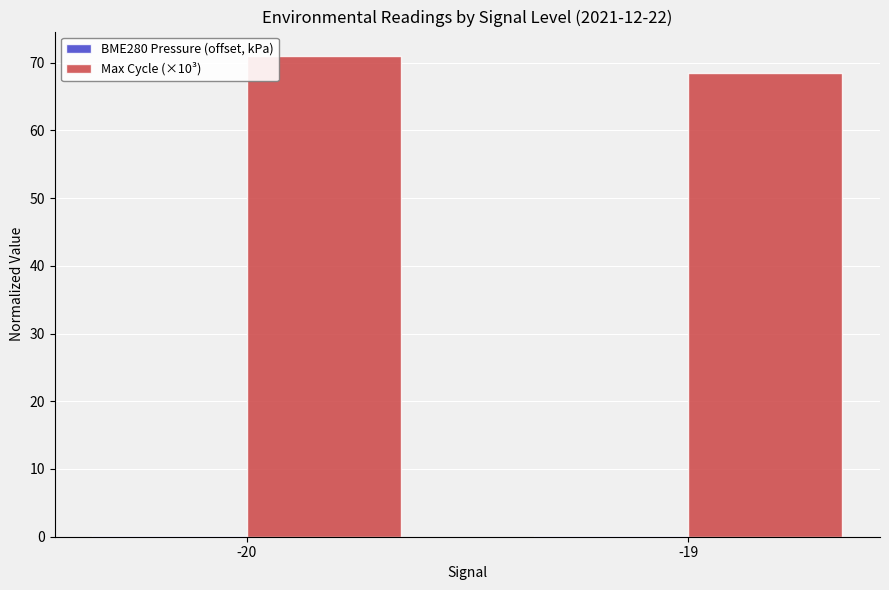

Is it true that Max Cycle (×10³) equals 31.7 at -19?

False